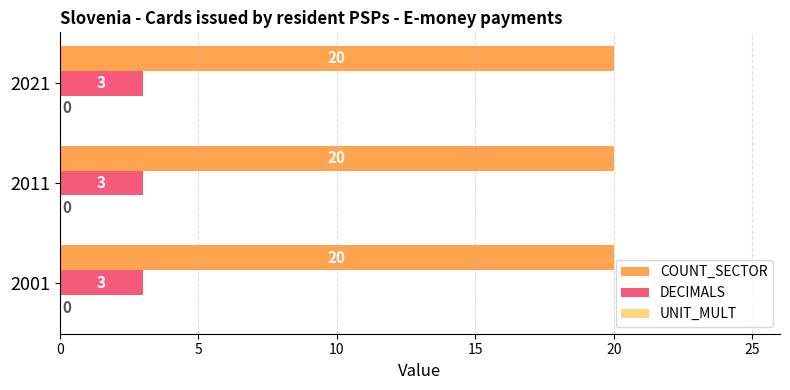

True or false: COUNT_SECTOR has a value of 31 at 2011.

False